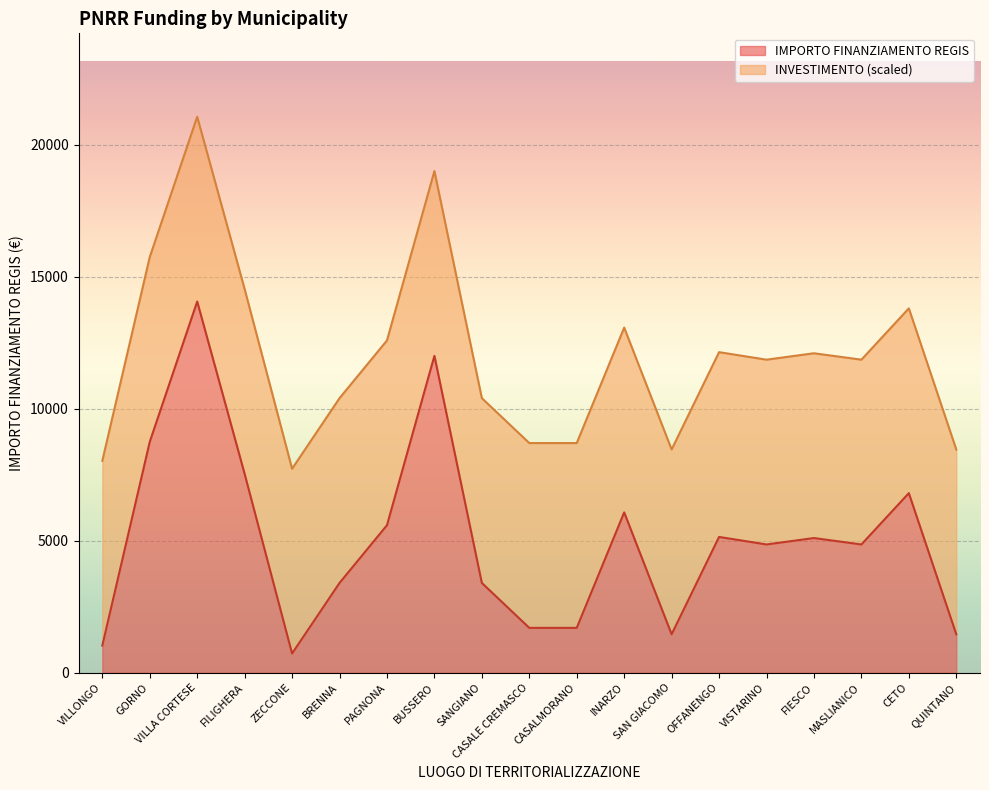

Which label corresponds to the largest value in the chart?

VILLA CORTESE